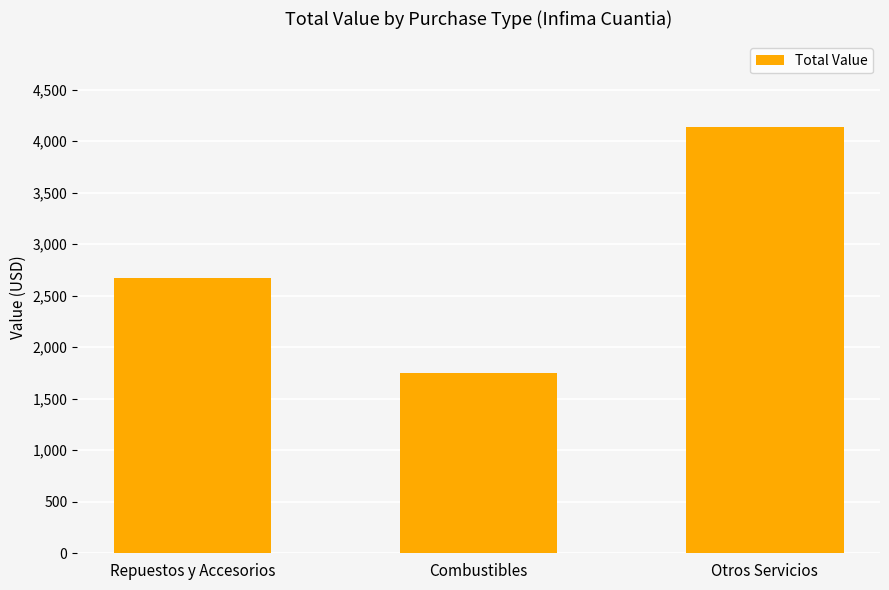

What is the value of the 1st bar from the left?

2667.0